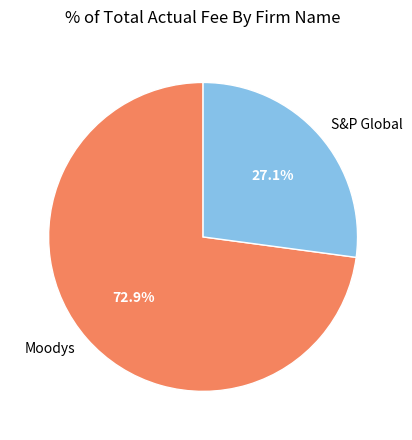

Rank the categories by value from highest to lowest.

Moodys, S&P Global